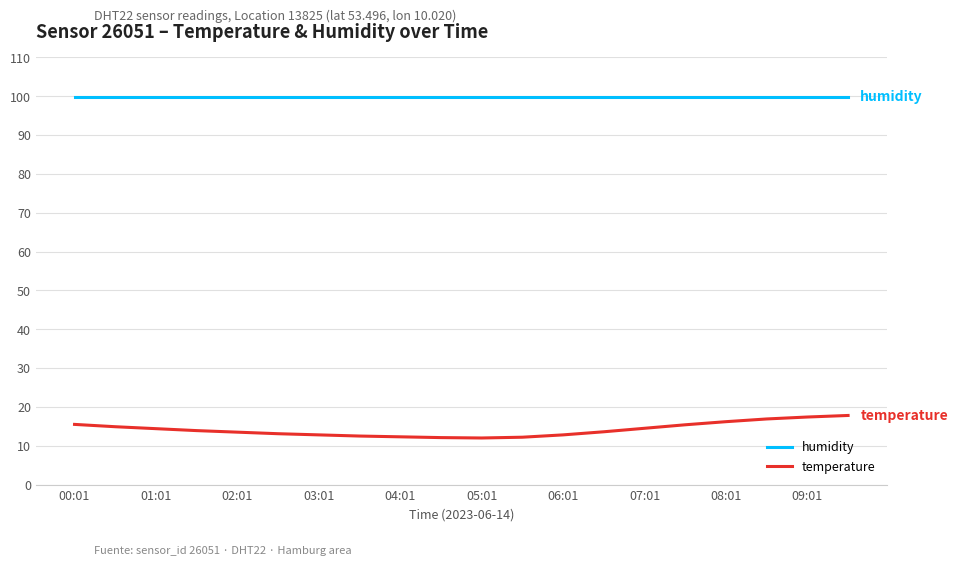

Rank the series by their average value, from lowest to highest.

temperature, humidity